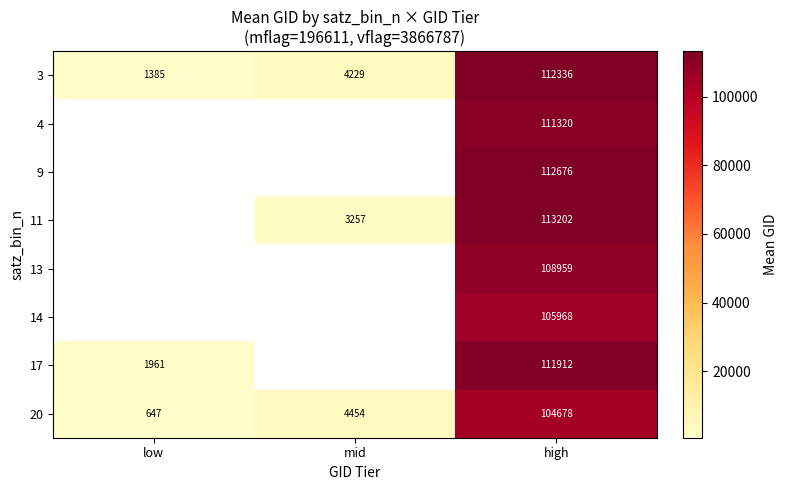

At high, list the series in order from smallest to largest.

20, 14, 13, 4, 17, 3, 9, 11